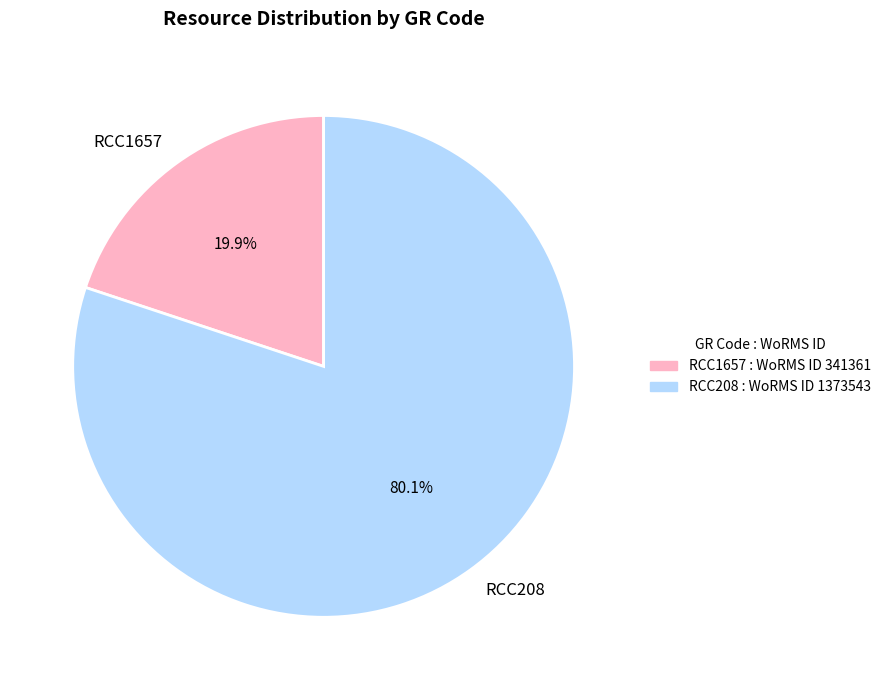

What percentage do RCC208 and RCC1657 together represent?

100.0%